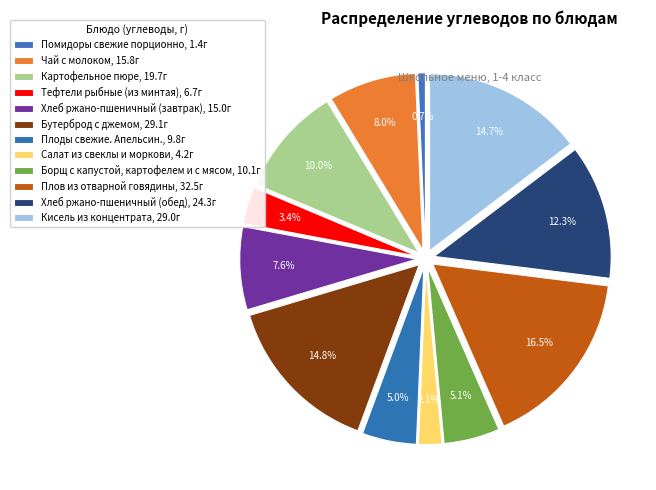

How many segments does this pie chart have?

12